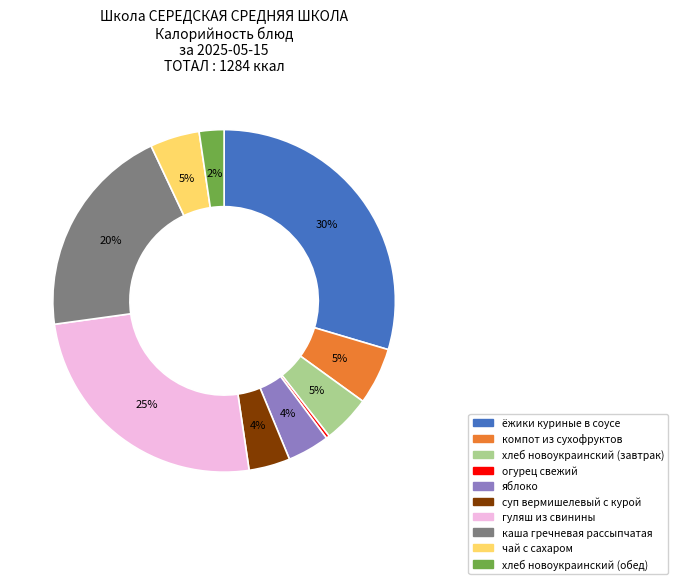

Which category has the biggest portion of the pie?

ёжики куриные в соусе